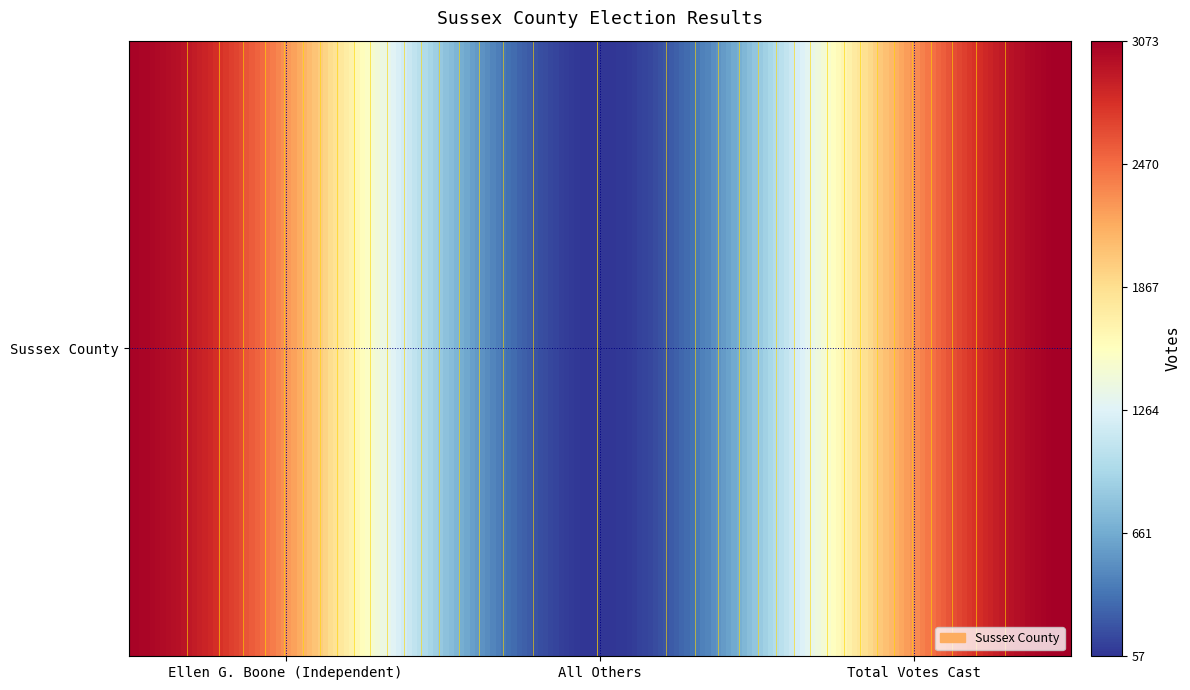

List the labels in order of value, smallest first.

All Others, Ellen G. Boone (Independent), Total Votes Cast